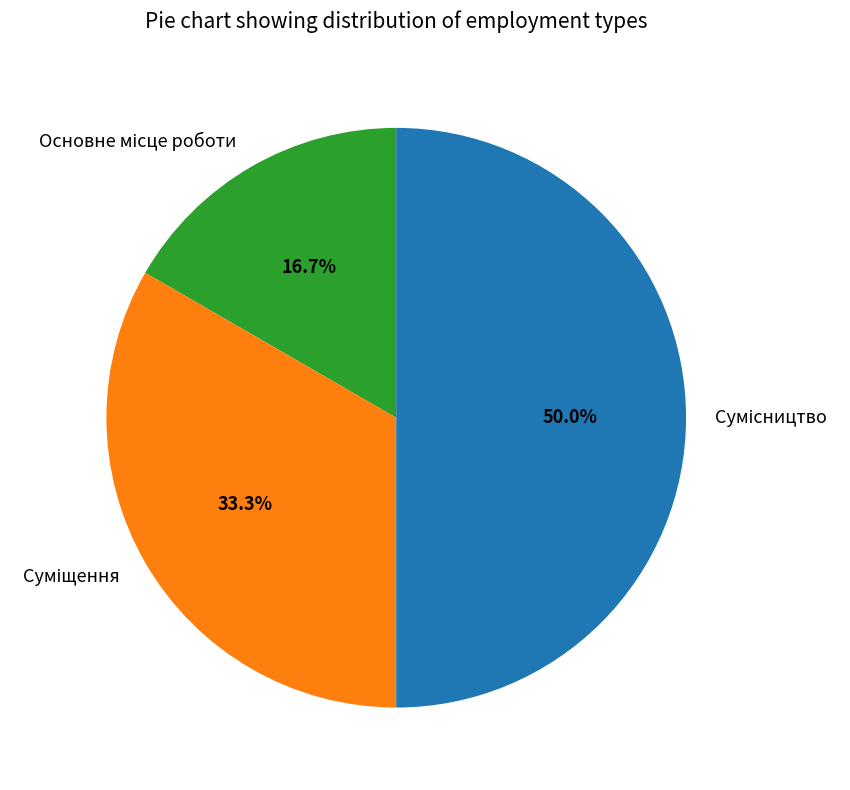

How many segments does this pie chart have?

3